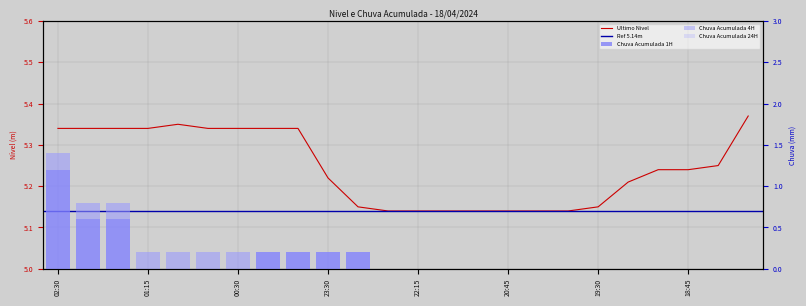

The value of Ultimo Nivel at 21:15 is 5.1. True or false?

True